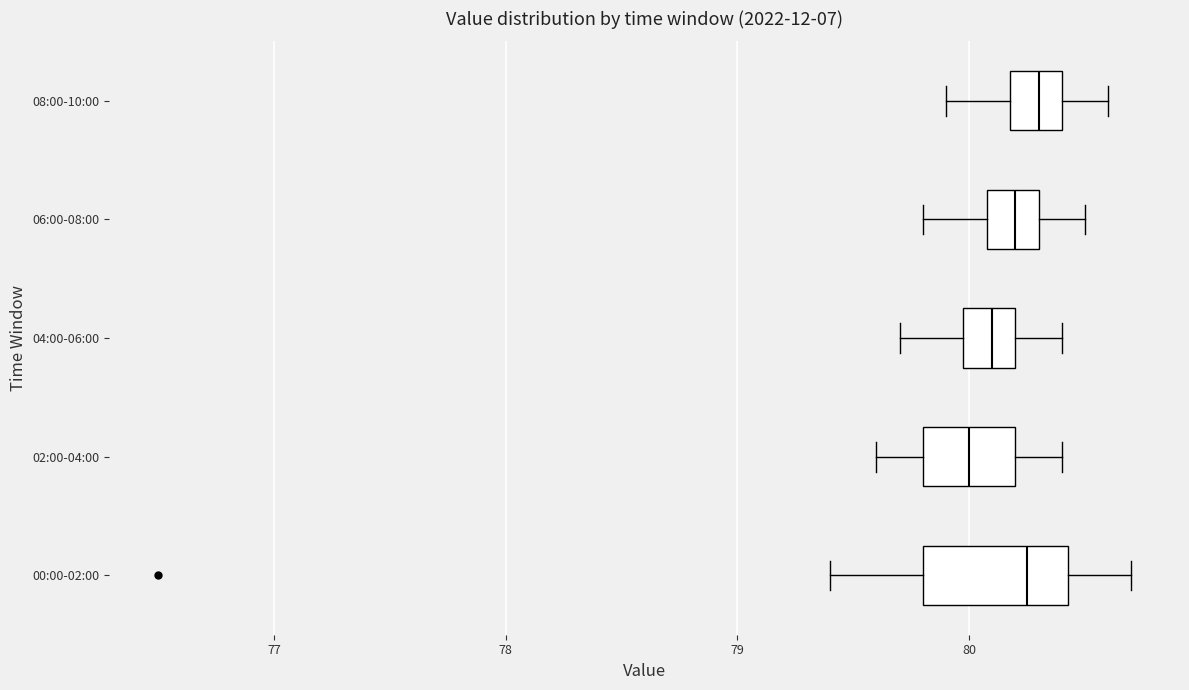

Which box is the widest, from its left edge to its right edge?

00:00-02:00